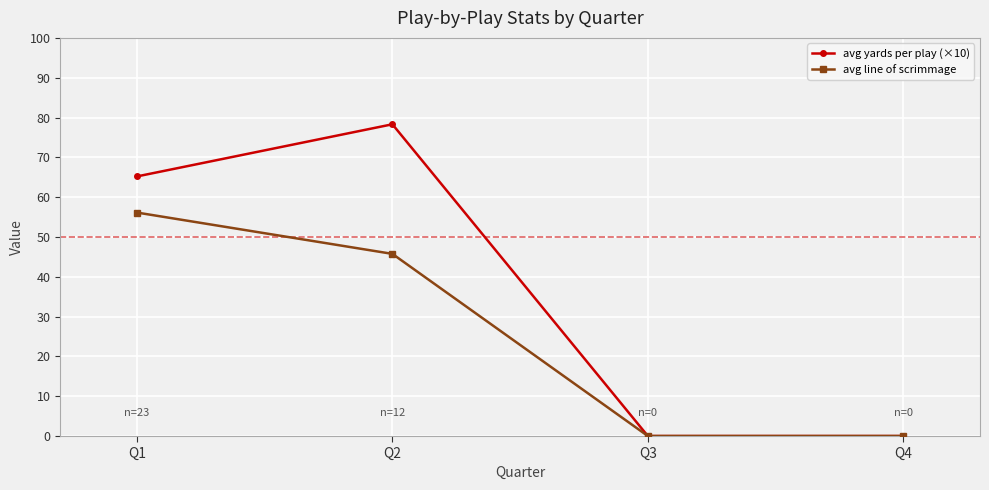

Reading right to left, extract all data points from this chart.

avg yards per play (×10): Q4=0.0	Q3=0.0	Q2=78.3	Q1=65.2
avg line of scrimmage: Q4=0.0	Q3=0.0	Q2=45.8	Q1=56.1